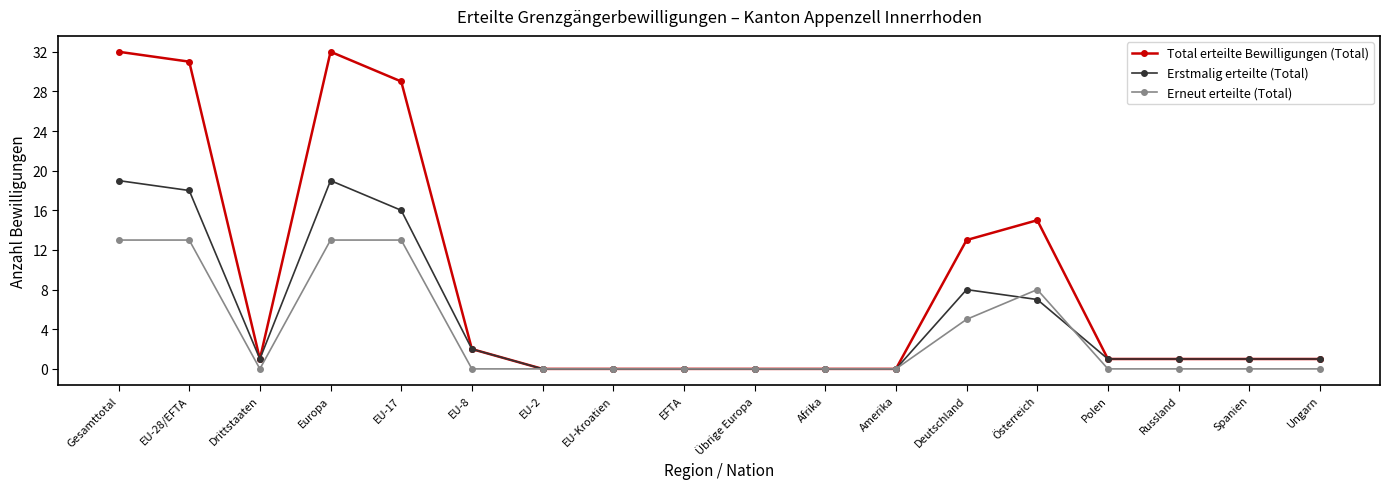

At which category does Total erteilte Bewilligungen (Total) reach its first local valley?

Drittstaaten